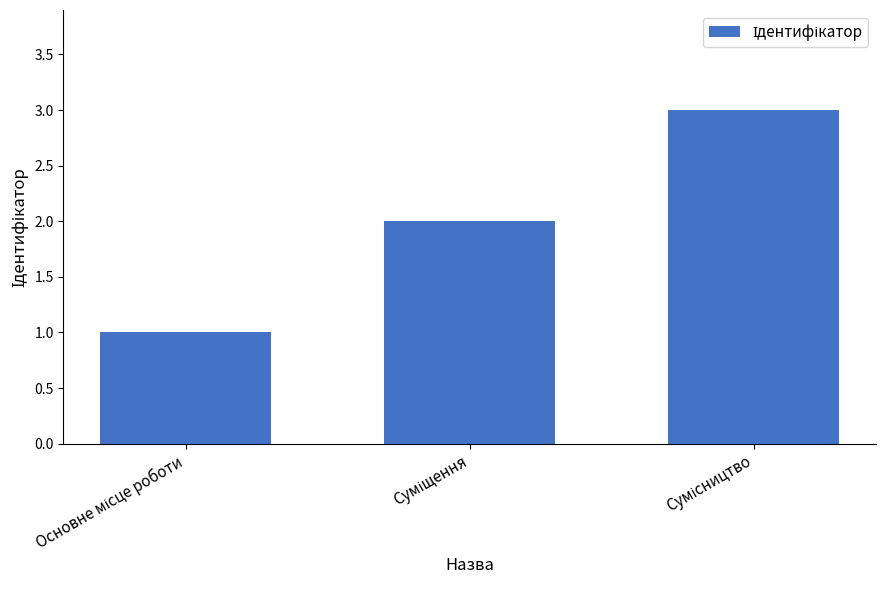

What is the smallest value displayed?

1